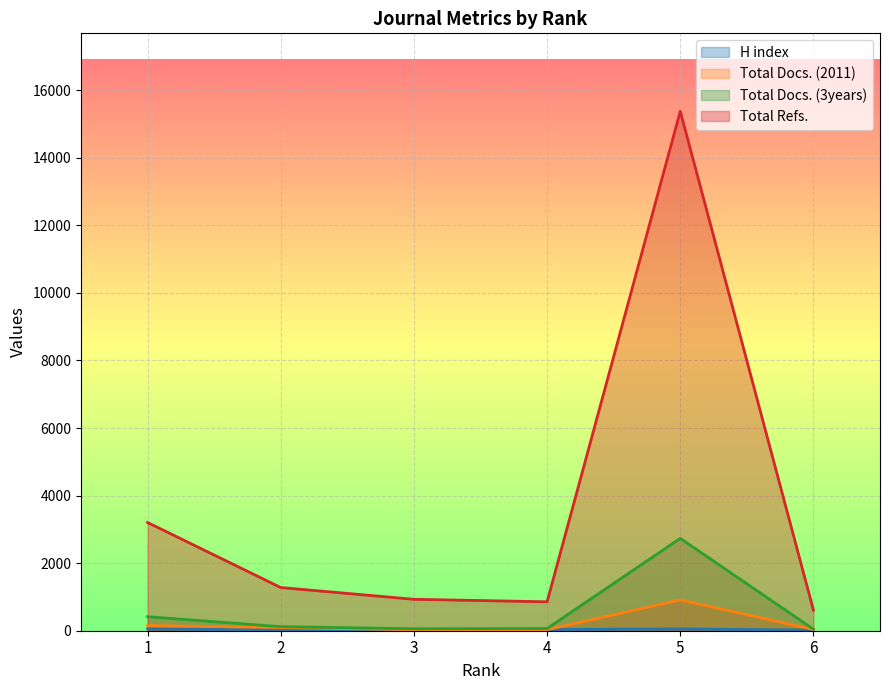

At which category does H index reach its first local peak?

5